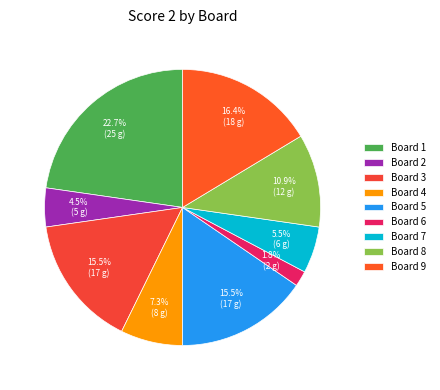

To the nearest percent, what is the average slice percentage?

11%